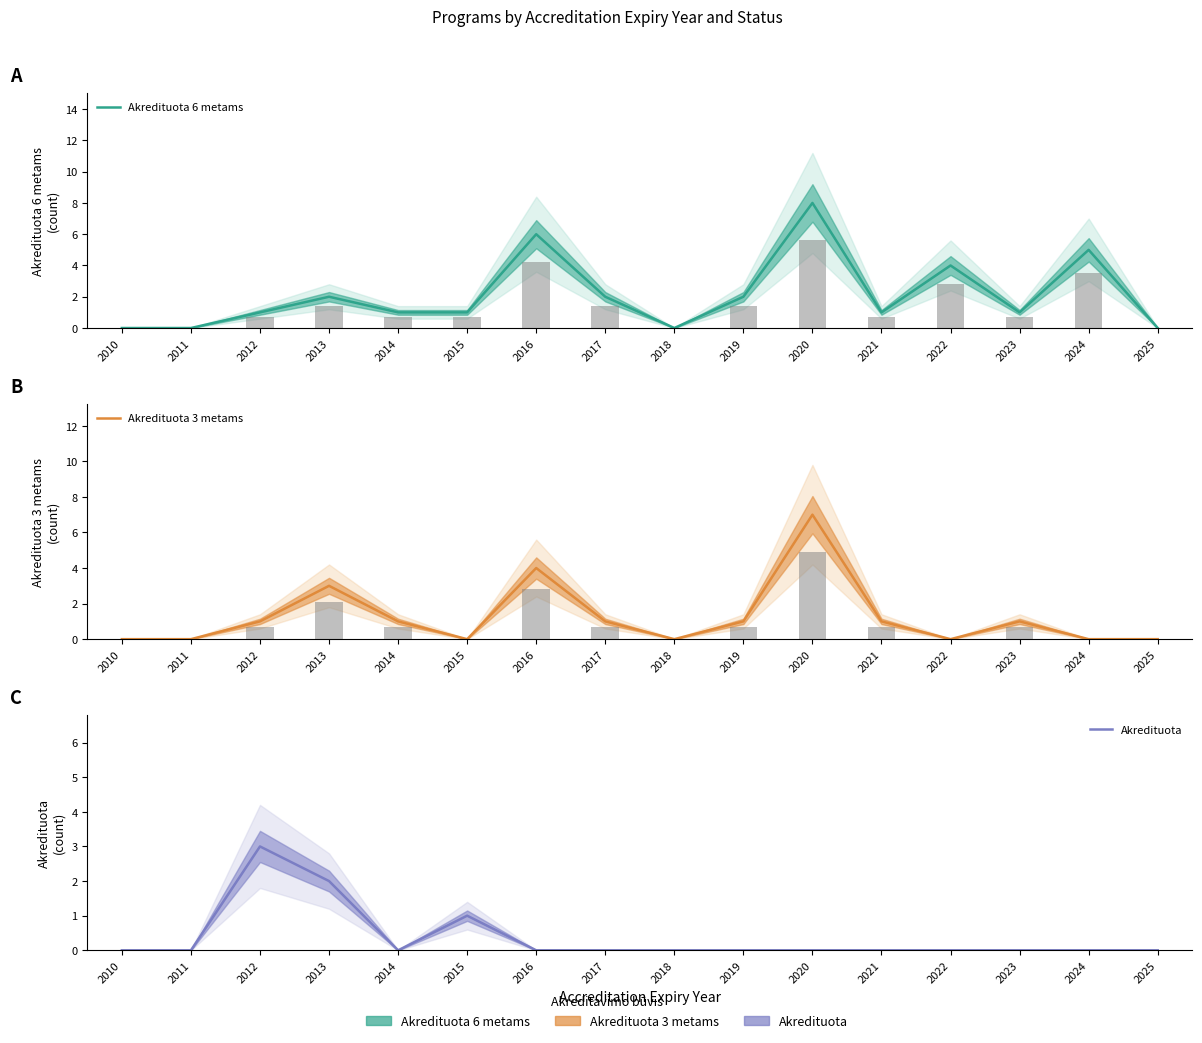

How many series are shown in this chart?

3